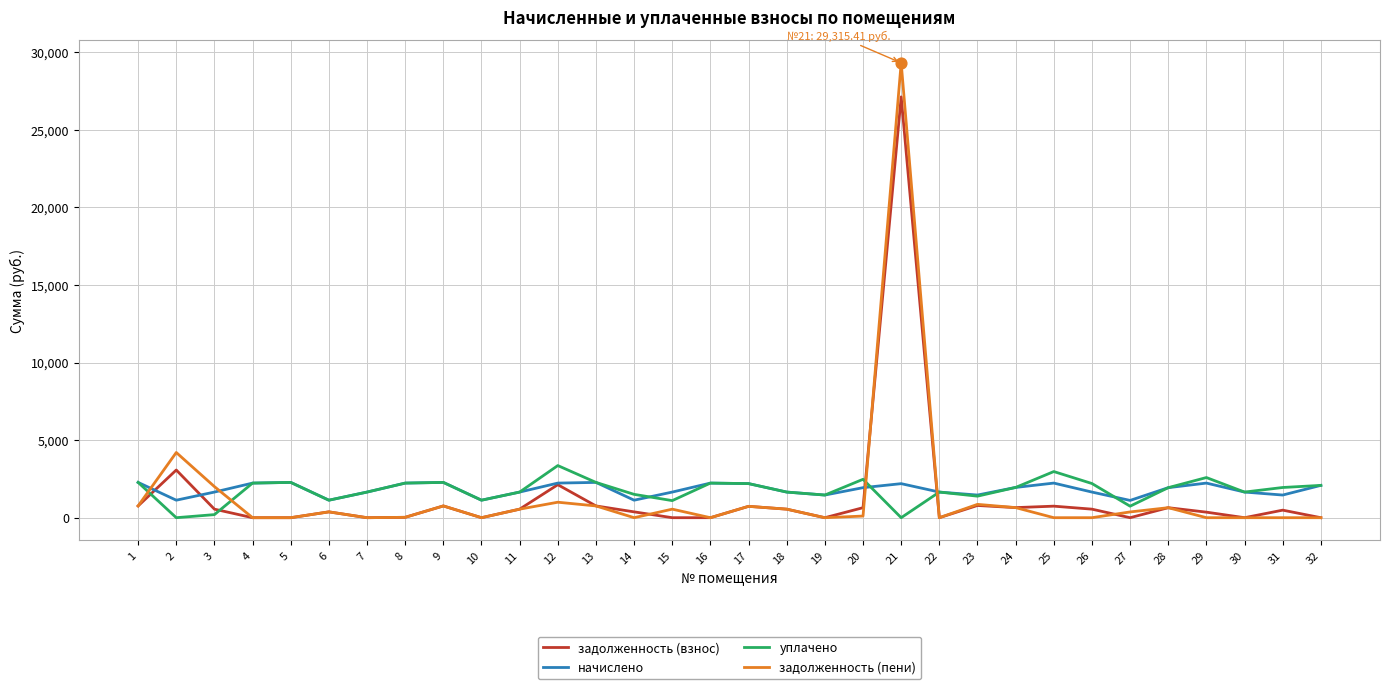

Is the value of начислено at 15 greater than the value of задолженность (пени) at 25?

Yes